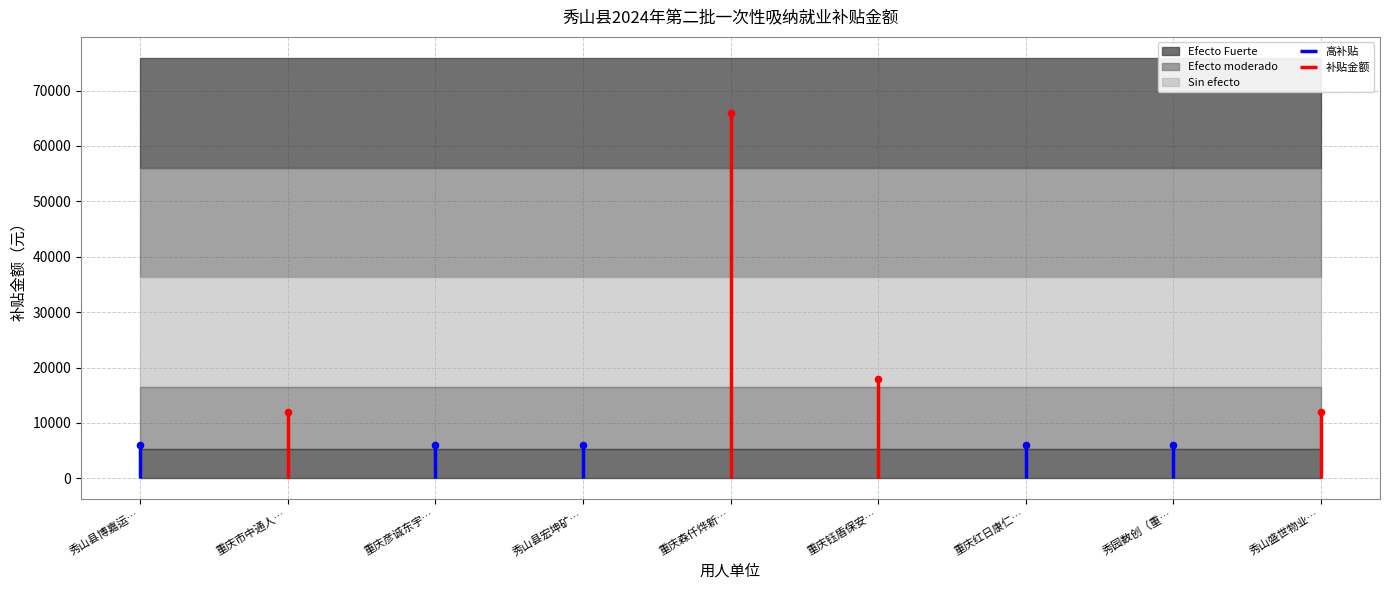

What is the change in value from 秀山县博嘉运输服务有限公司 to 重庆市中通人力资源服务有限公司第一分公司?

+6000